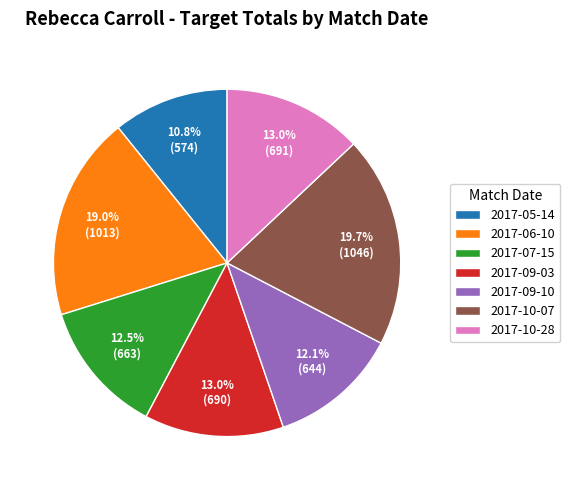

What portion of the pie excludes 2017-10-07?

80.3%